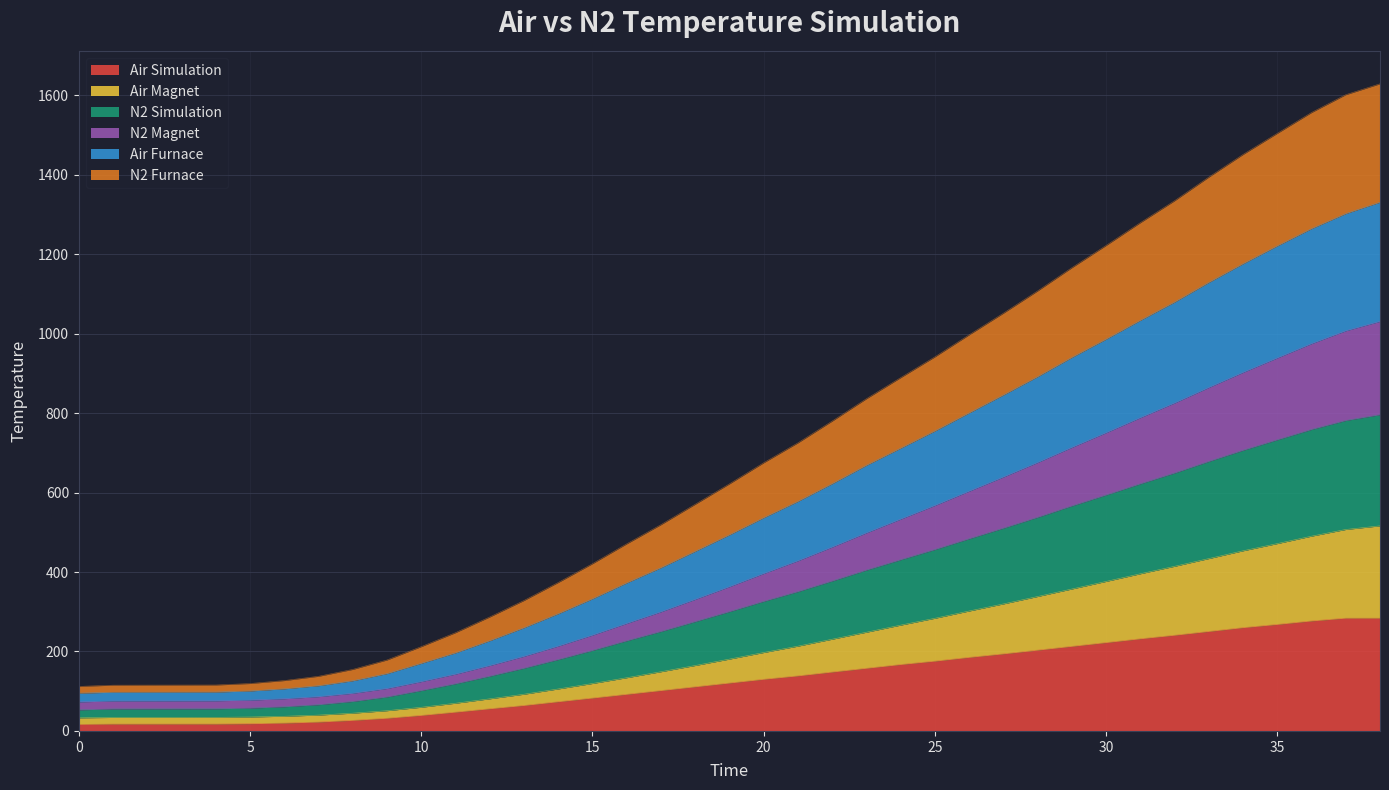

Between 37 and 30, which is larger?

37